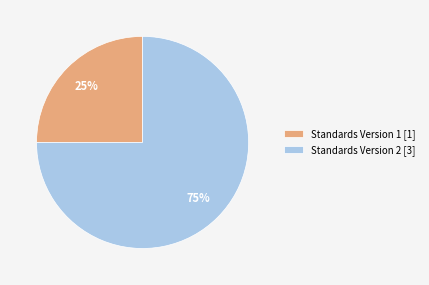

Does any single category account for the majority?

Yes